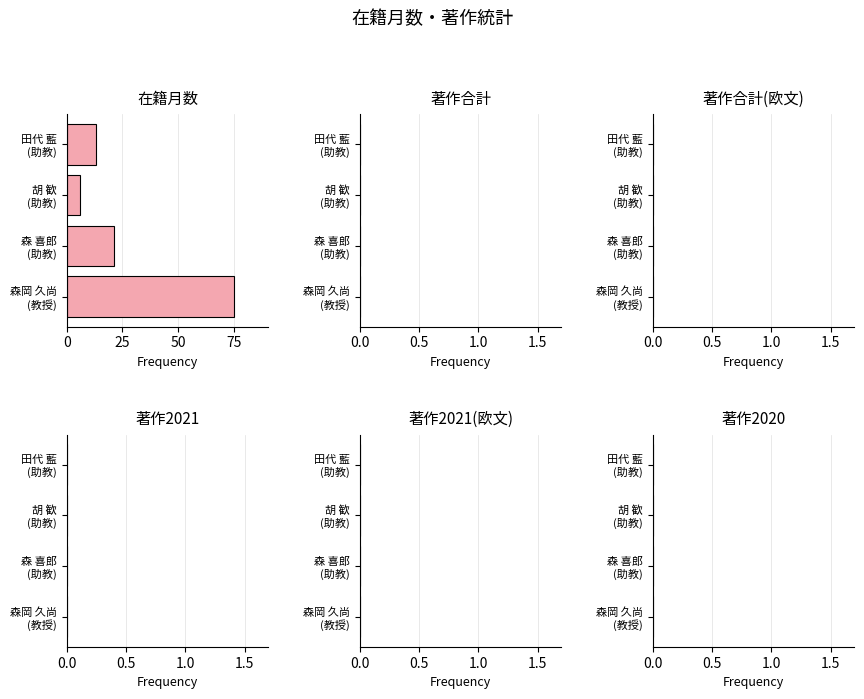

What is the average value?

29